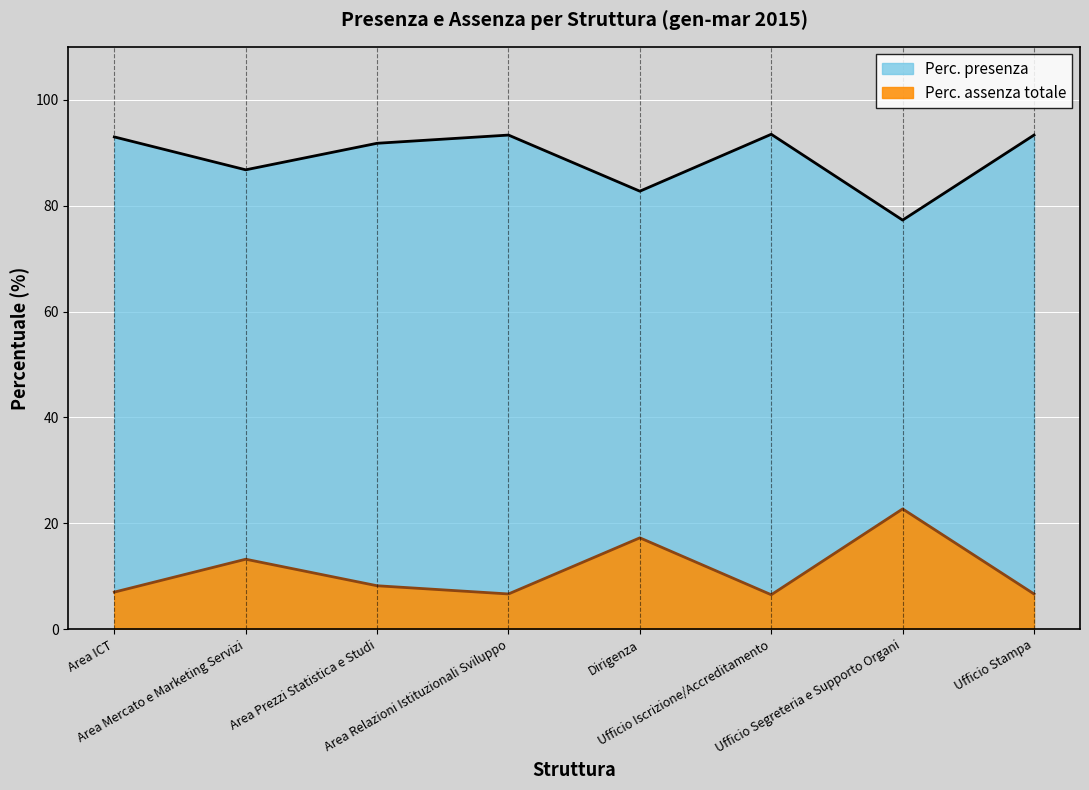

What is the difference between the second highest and second lowest values in the Perc. assenza totale series?

10.6